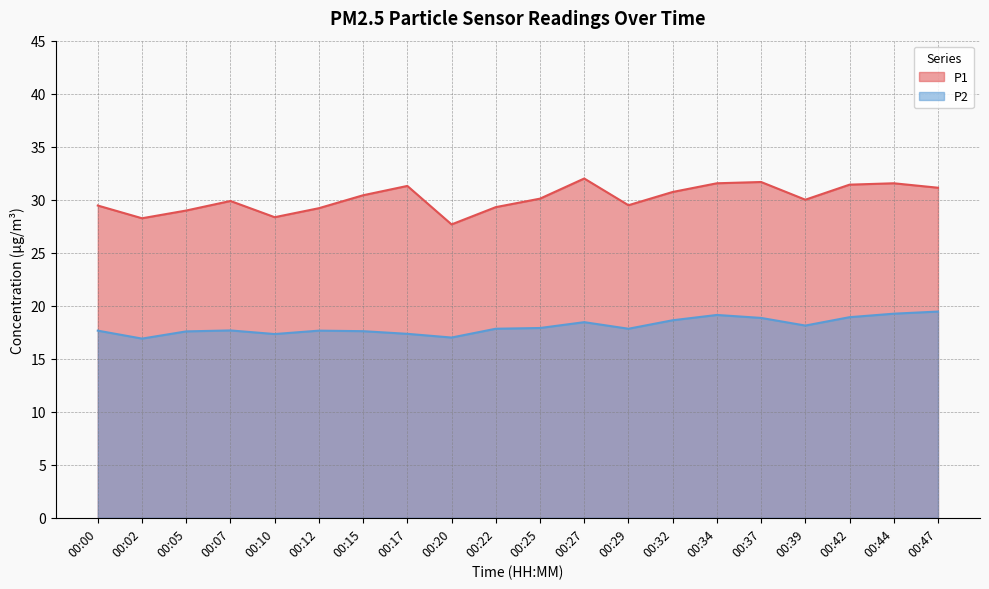

True or false: P1 and P2 intersect in this chart.

False